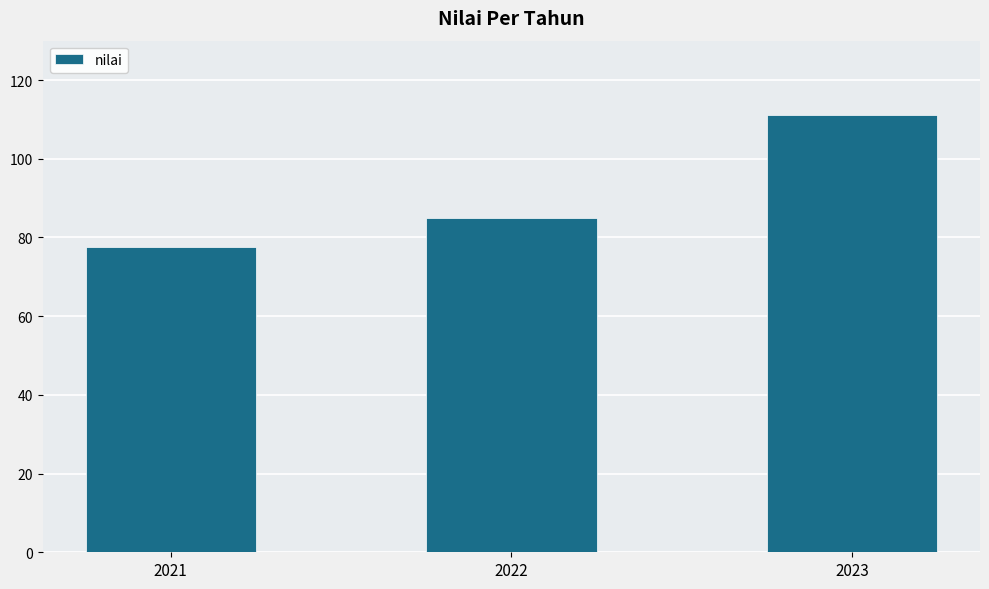

Rank the categories by value from highest to lowest.

2023, 2022, 2021